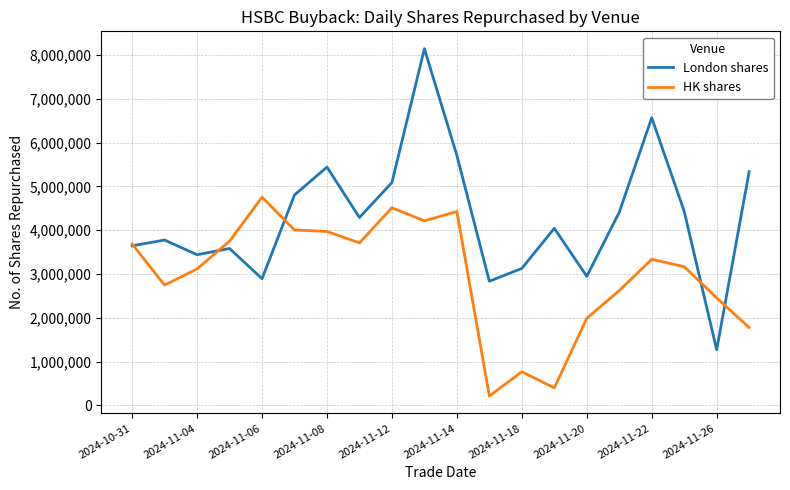

What is the sum of all HK shares values?

59641600